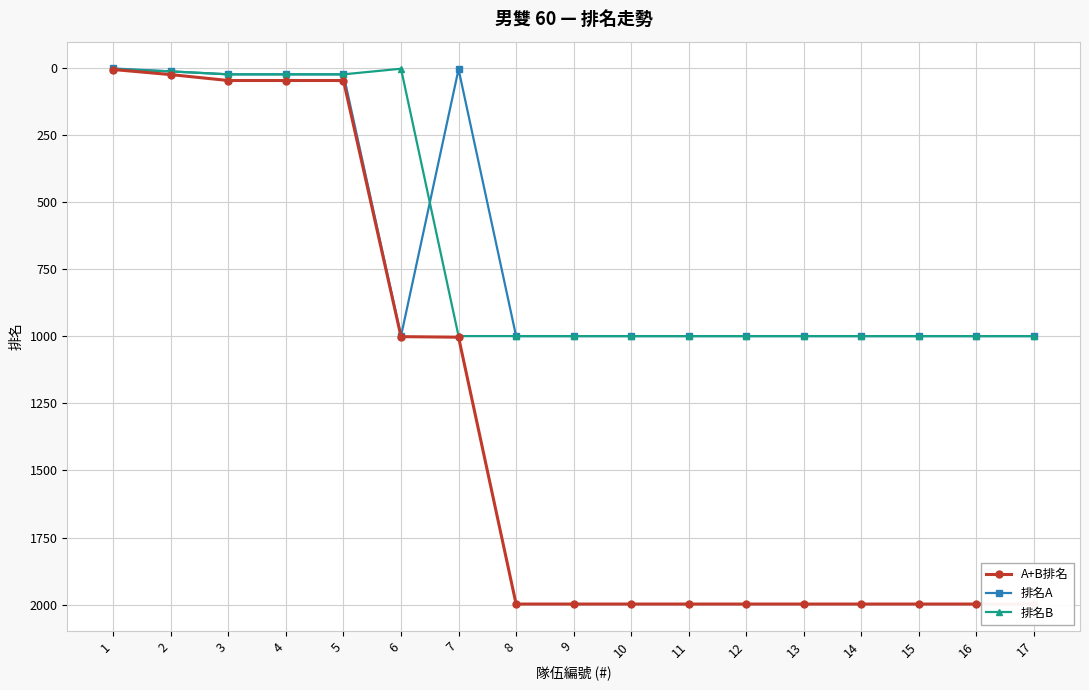

What are all the series names shown in the legend?

A+B排名, 排名A, 排名B